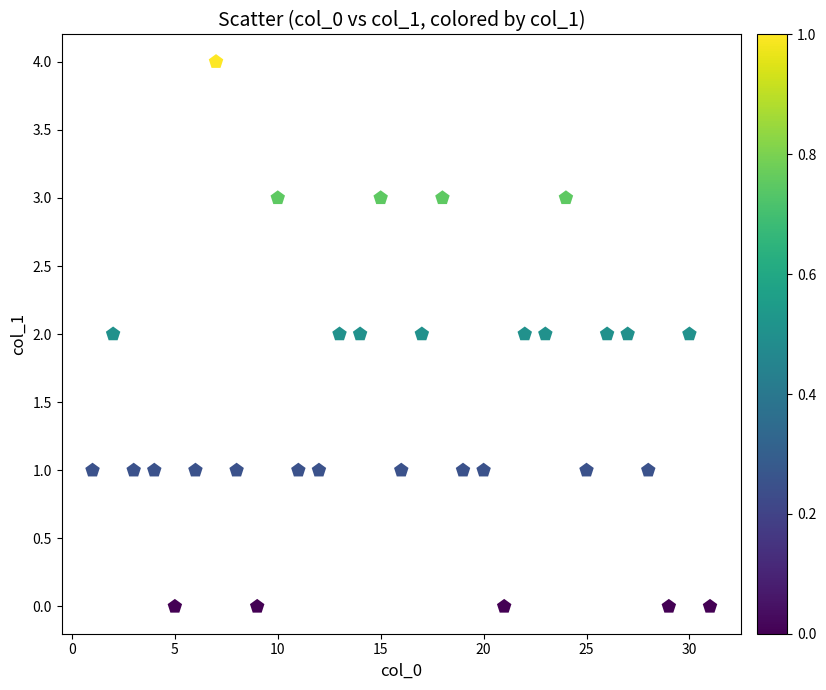

What is the range of Y values (max minus min)?

4